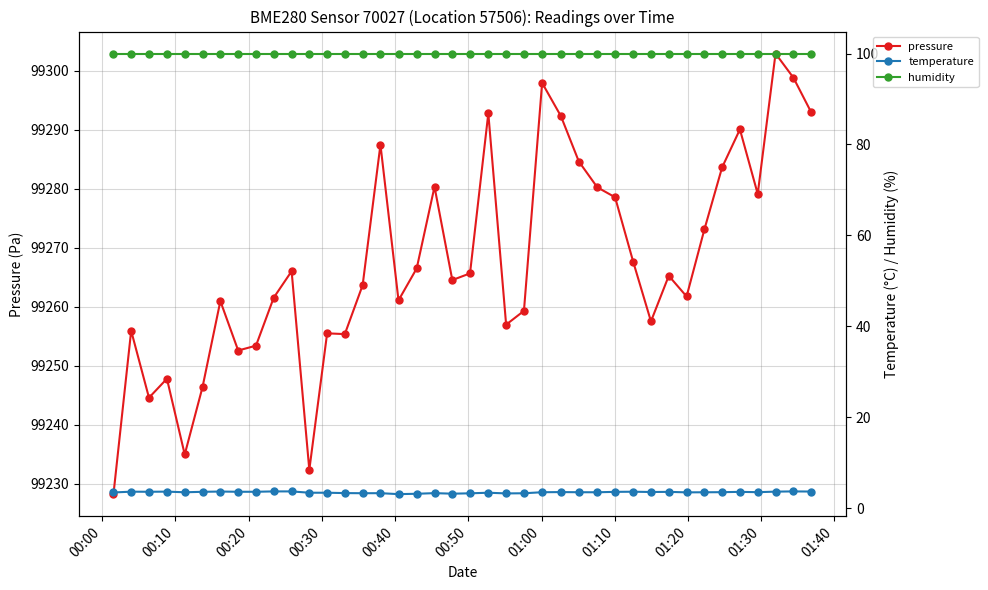

Does the chart have visible grid lines?

Yes